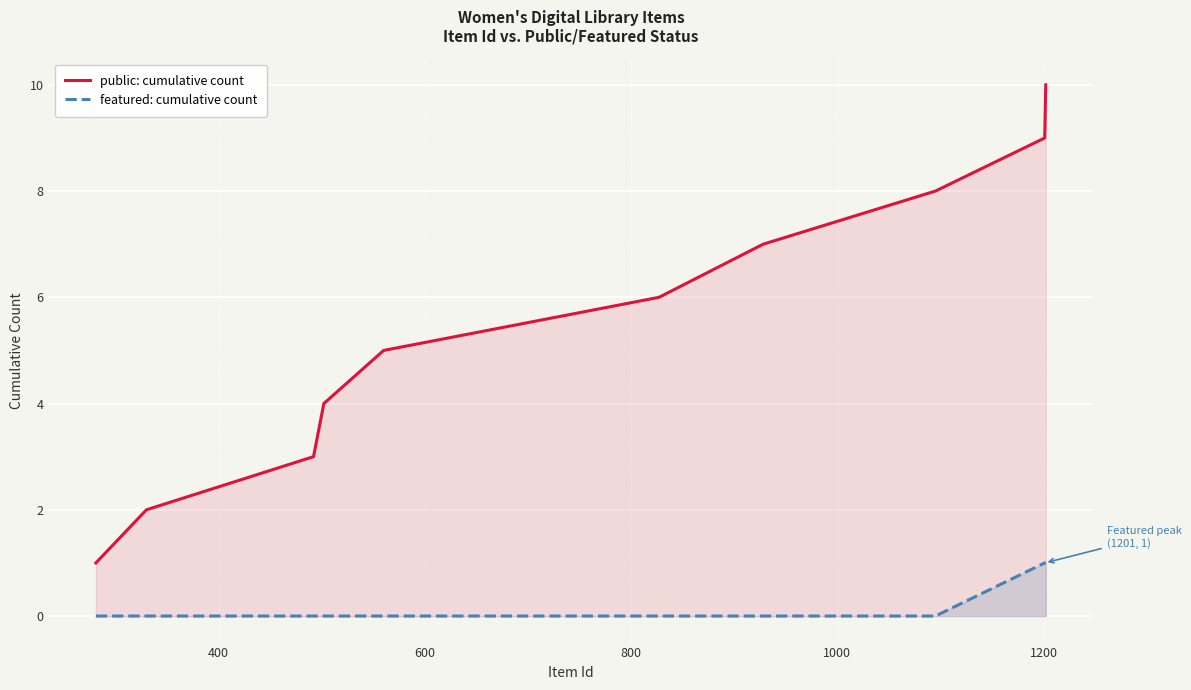

Reading left to right, list all the values displayed in this chart.

public: cumulative count: 1	2	3	4	5	6	7	8	9	10
featured: cumulative count: 0	0	0	0	0	0	0	0	1	1